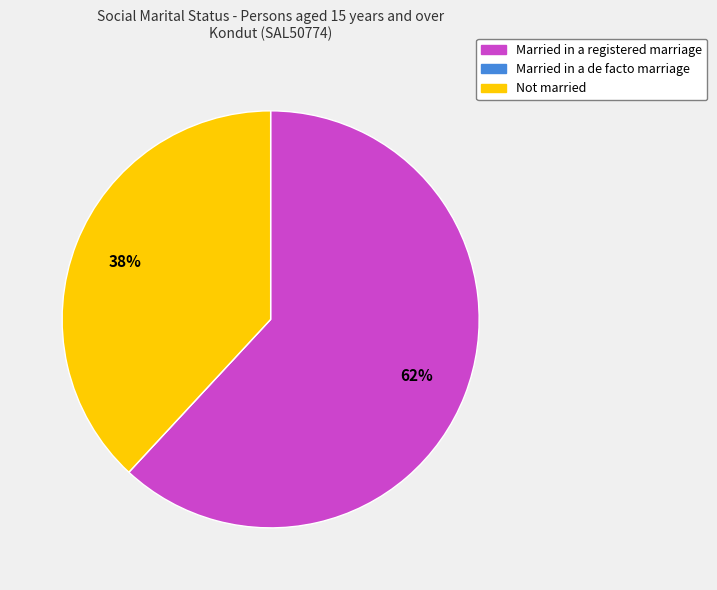

What is the majority slice?

Married in a registered marriage